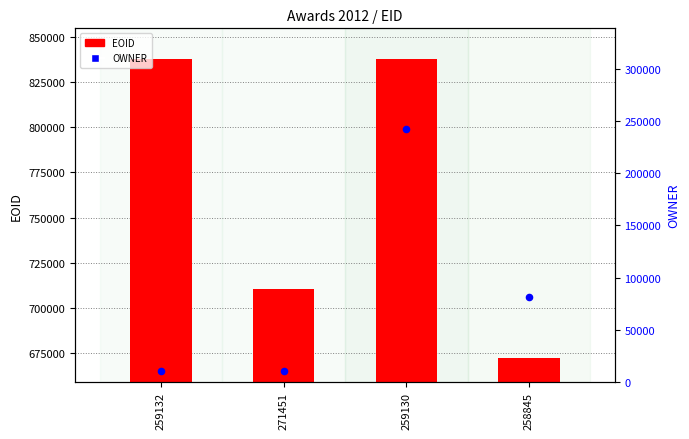

Which series has the largest Y range (max minus min)?

OWNER (secondary)